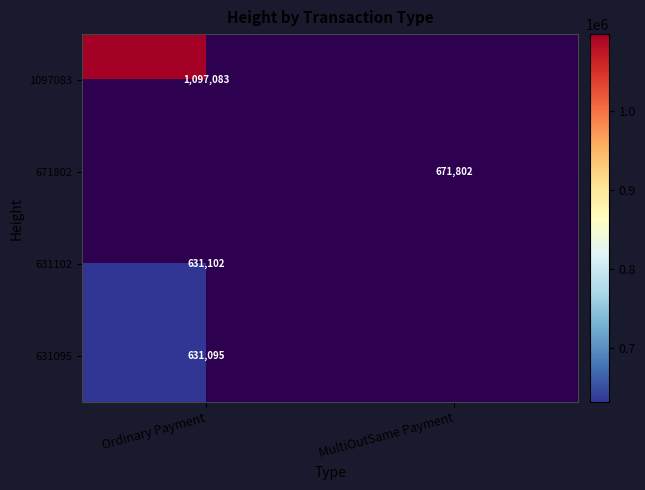

The value of 1097083 at Ordinary Payment is 1561982. True or false?

False